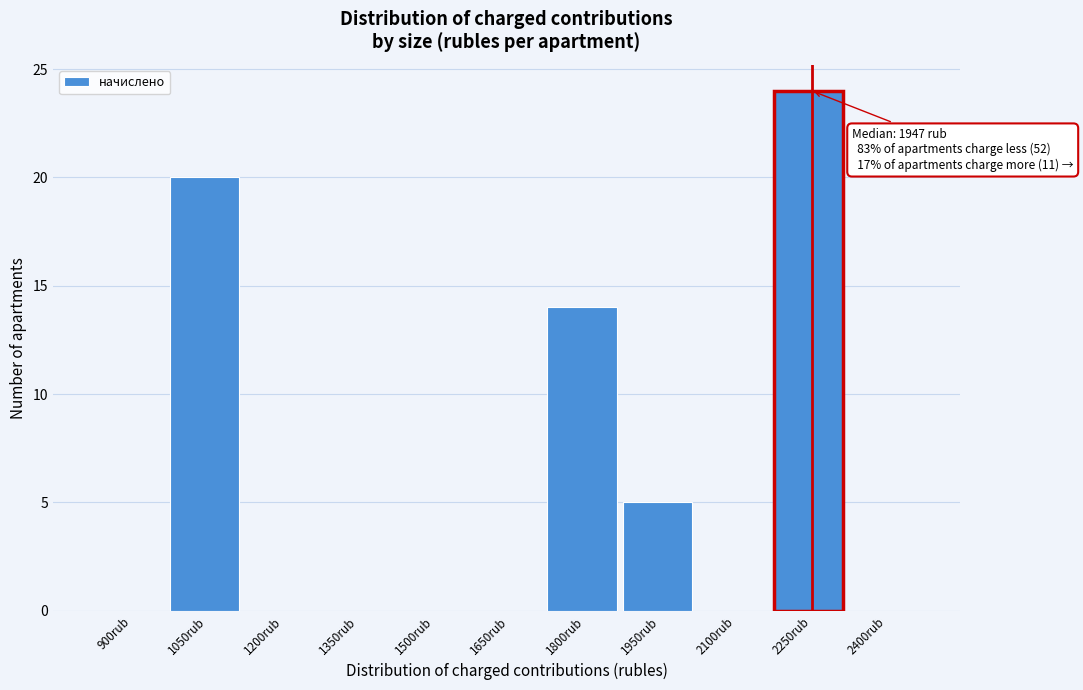

Reading left to right, what are all the values shown in this chart?

900rub=0	1050rub=20	1200rub=0	1350rub=0	1500rub=0	1650rub=0	1800rub=14	1950rub=5	2100rub=0	2250rub=24	2400rub=0